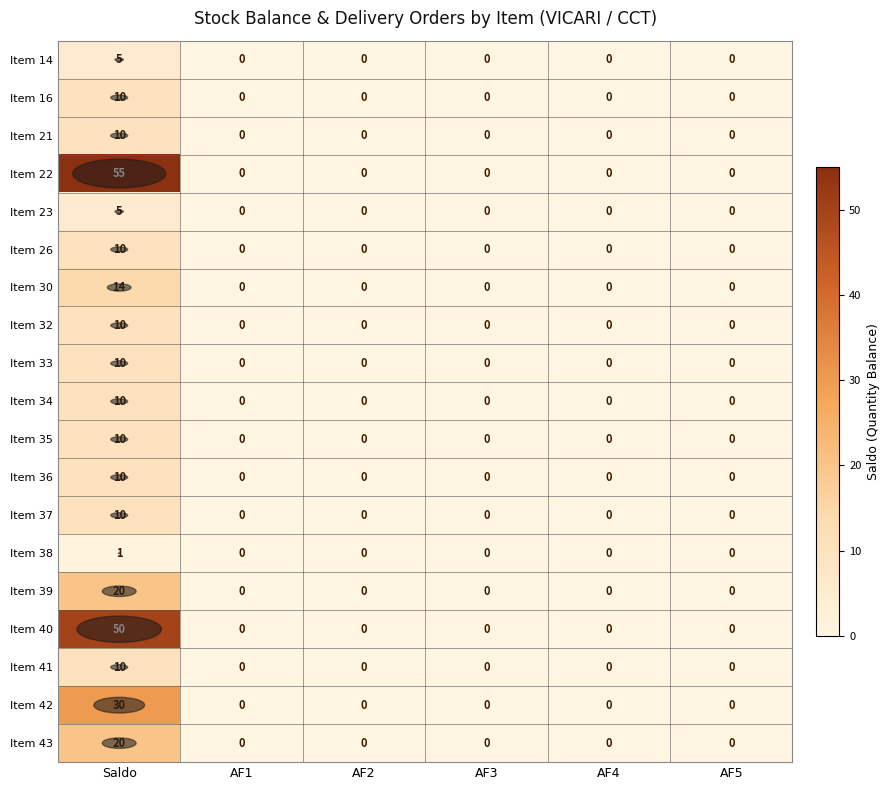

What is the difference between the Item 34 values at Saldo and AF1?

10